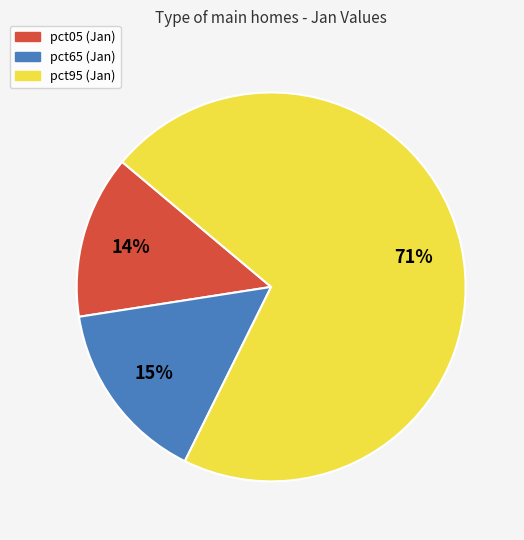

Is there a majority slice in this chart?

Yes